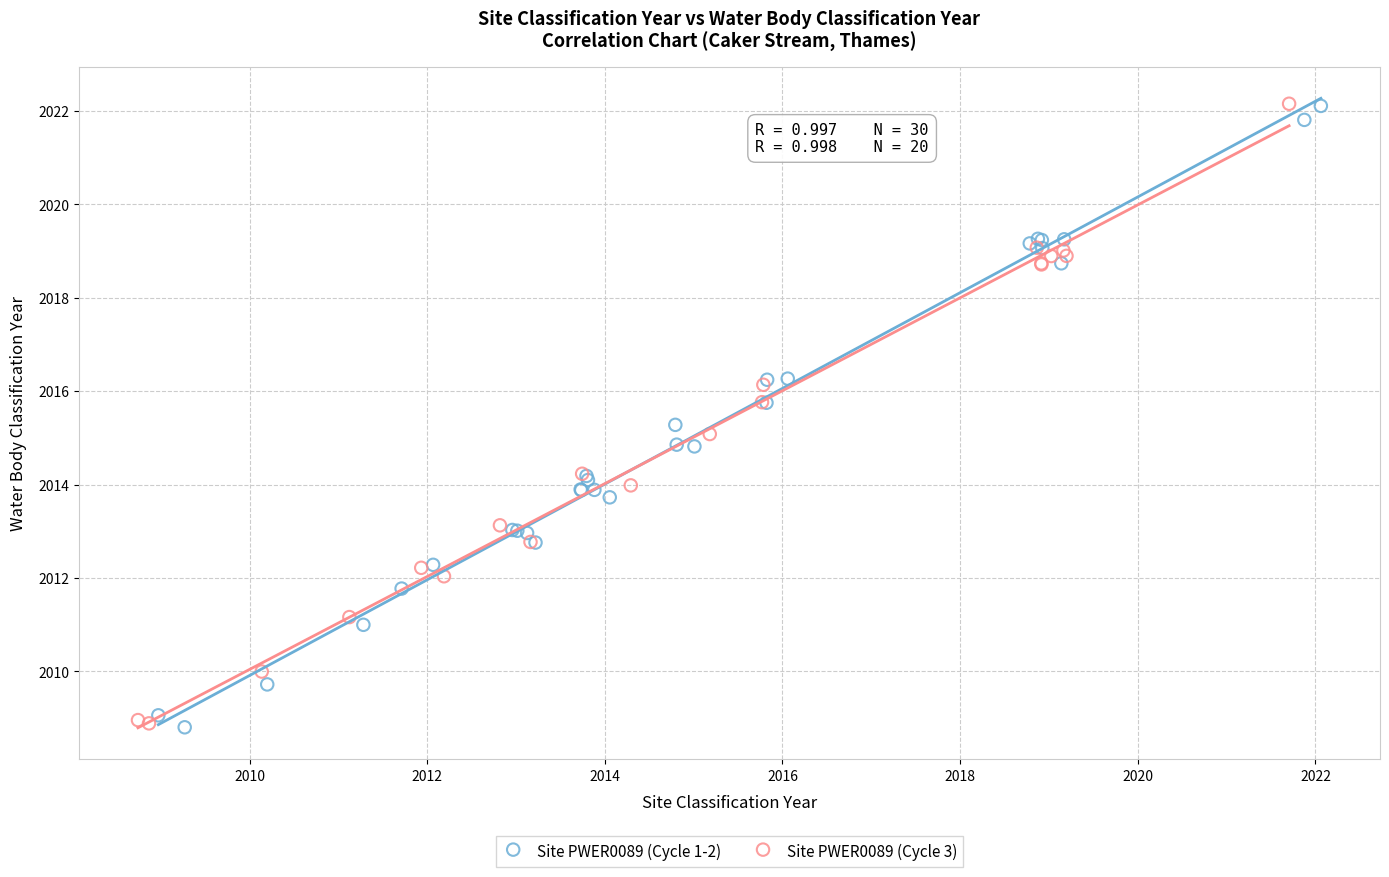

What are all the series names shown in the legend?

Site PWER0089 (Cycle 1-2), Site PWER0089 (Cycle 3)